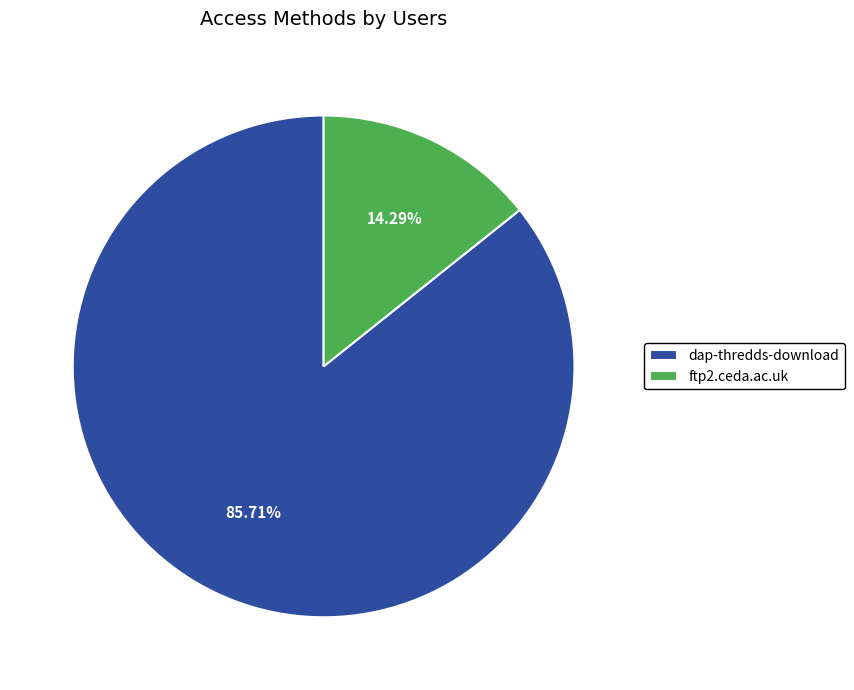

Rank the categories by value from lowest to highest.

ftp2.ceda.ac.uk, dap-thredds-download